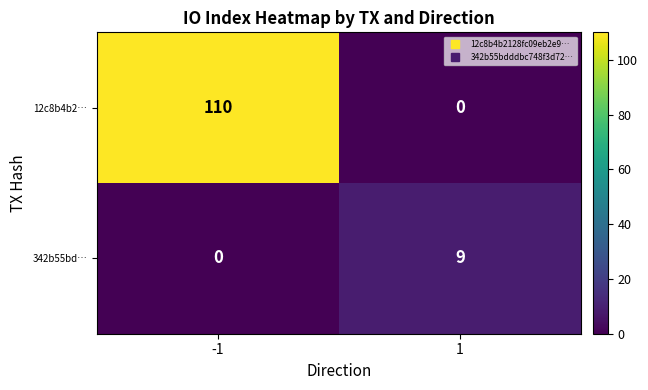

Reading left to right, what are all the values shown in this chart?

12c8b4b2…: 110	0
342b55bd…: 0	9